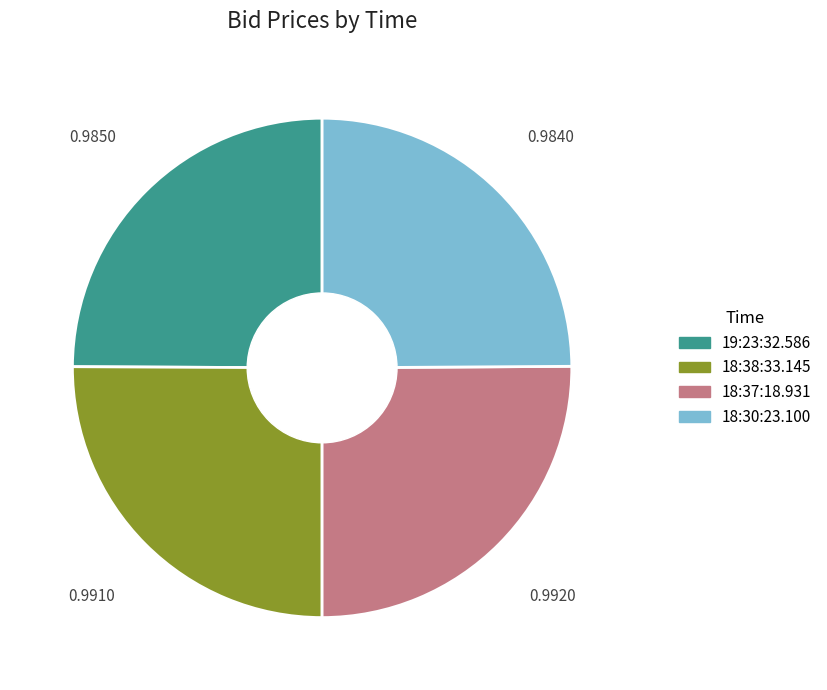

How many slices are in this pie chart?

4